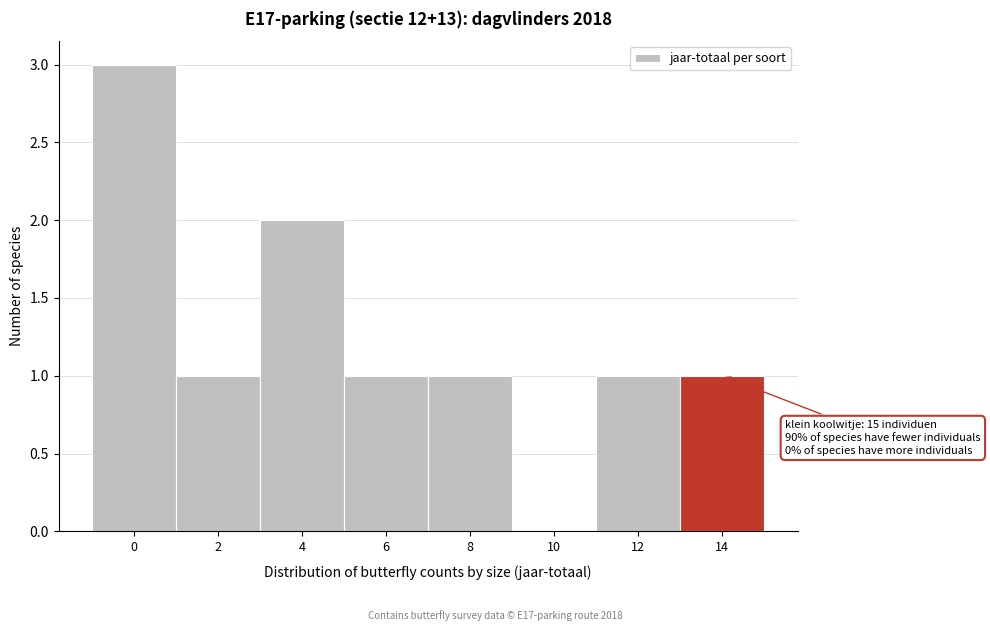

Reading left to right, list all the values displayed in this chart.

0=3	2=1	4=2	6=1	8=1	10=0	12=1	14=1